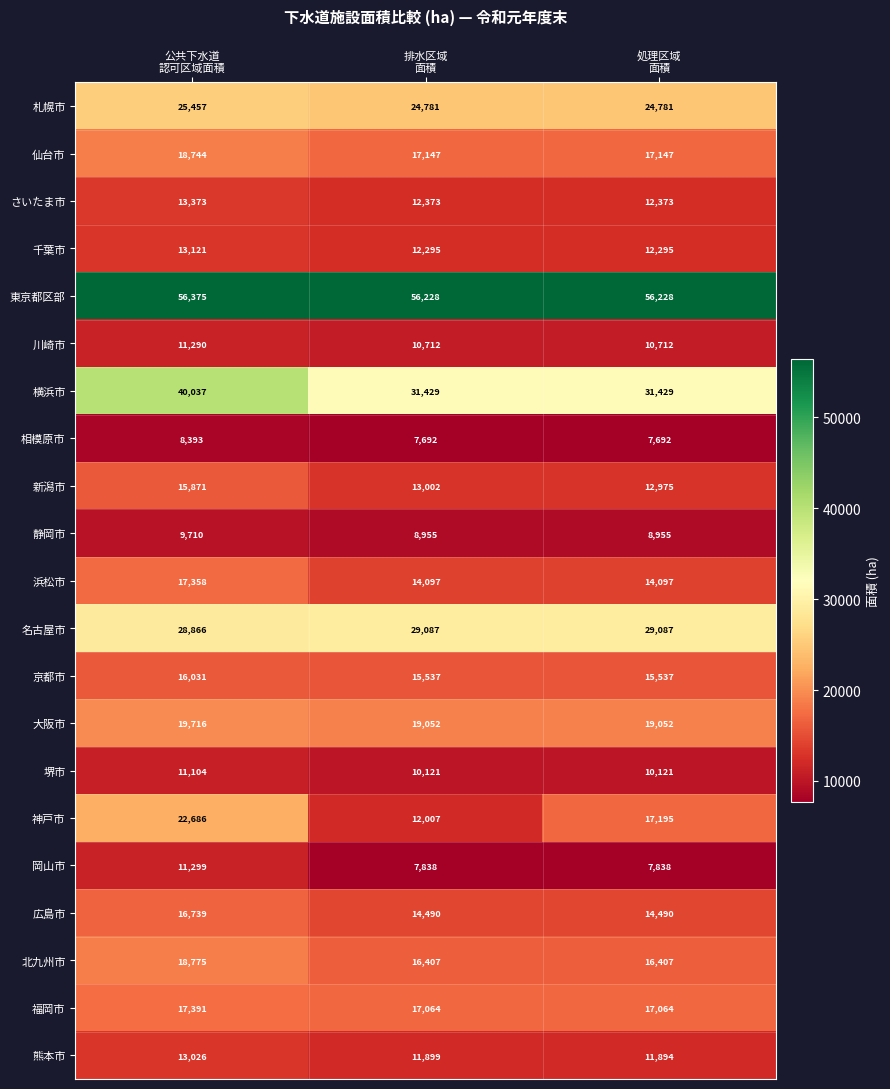

How many distinct data groups are displayed?

21